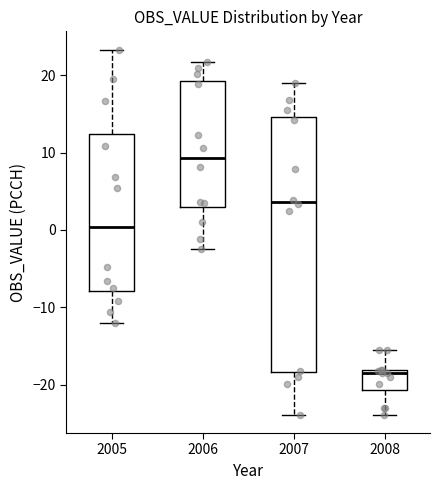

Which box is the tallest, from its lower edge to its upper edge?

2007